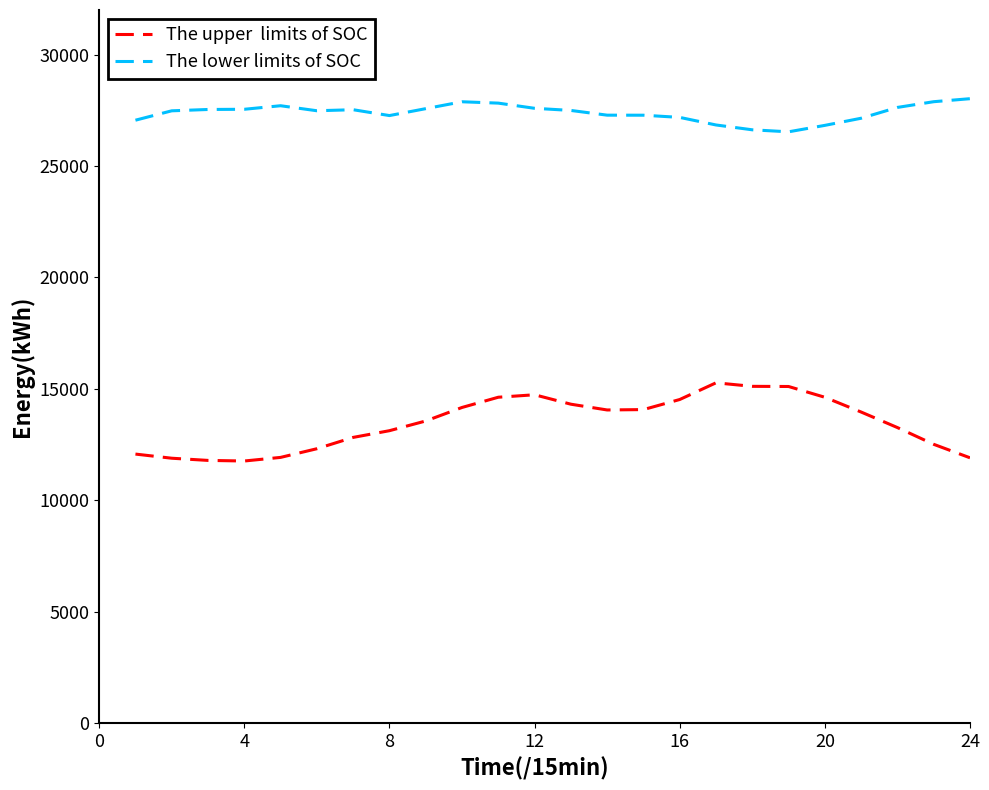

What is the minimum value shown in the chart?

11766